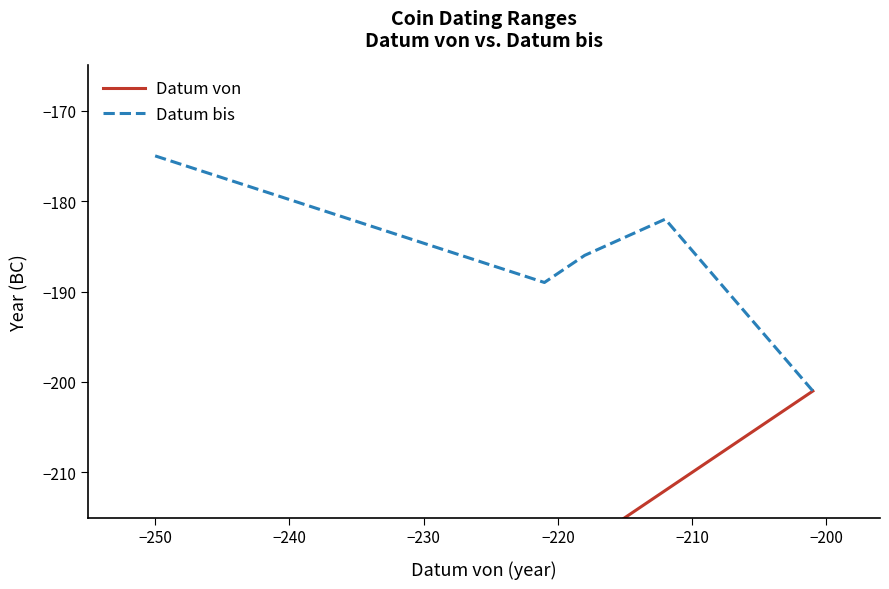

Reading left to right, list all the values displayed in this chart.

Datum von: -250	-221	-218	-218	-212	-201
Datum bis: -175	-189	-186	-186	-182	-201